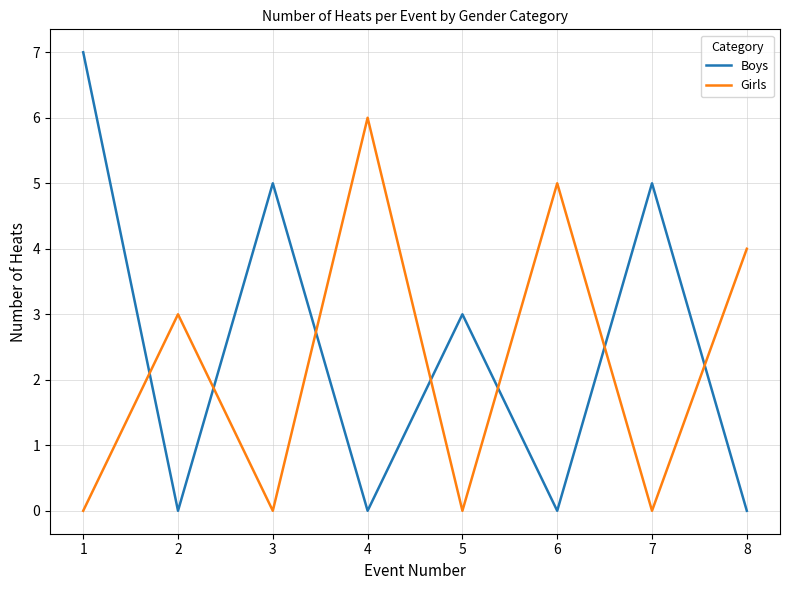

How many series are shown in this chart?

2